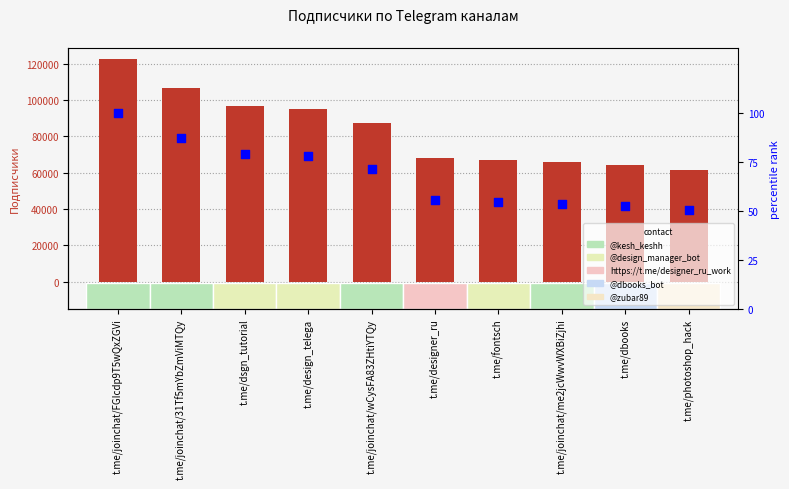

Which series contains the lowest Y value?

percentile rank within sample